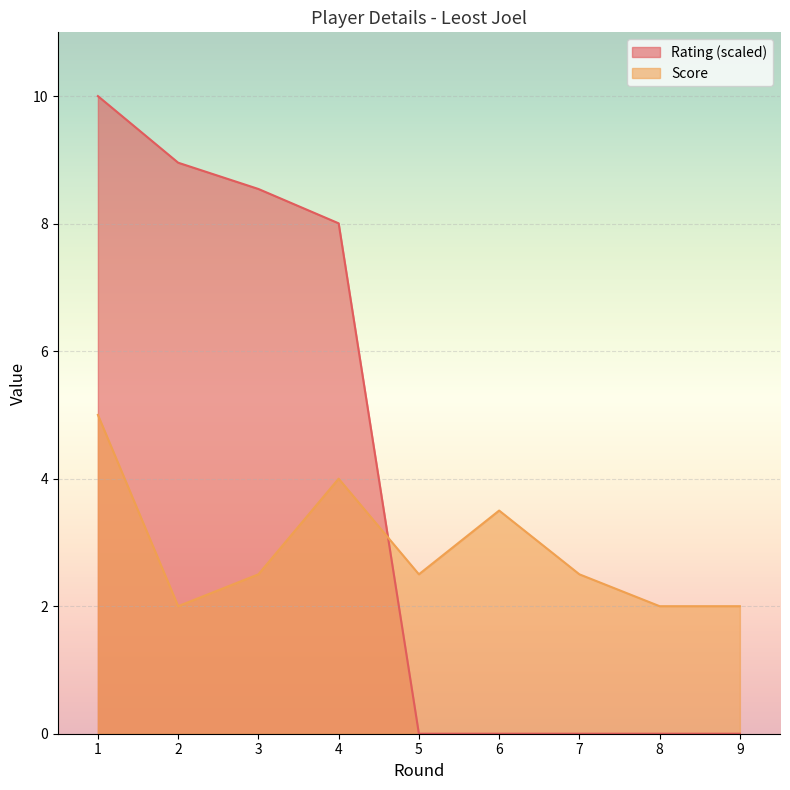

The value of Rating at 6 is 0.0. True or false?

True